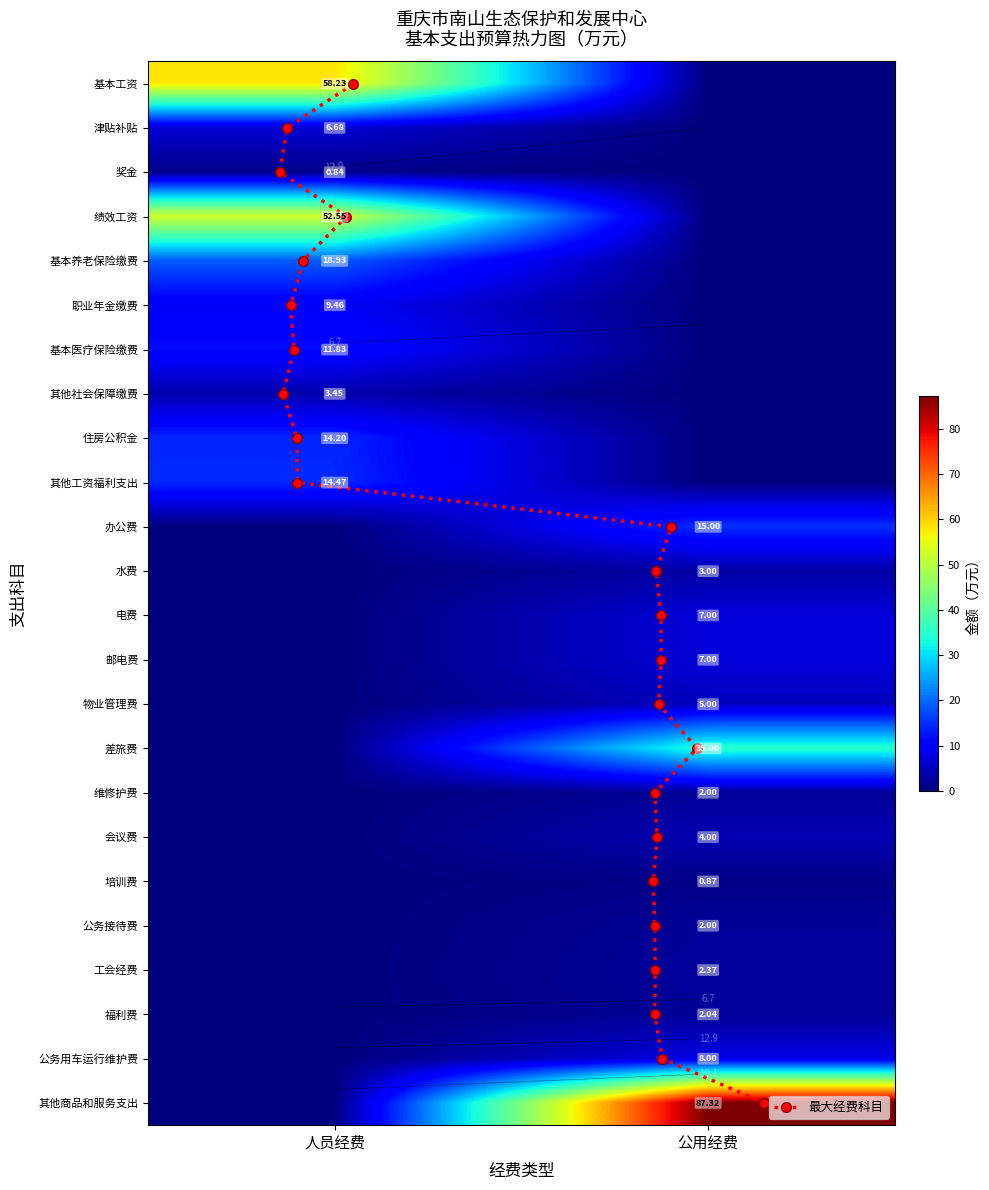

Rank the categories by 基本工资 value from lowest to highest.

1, 0